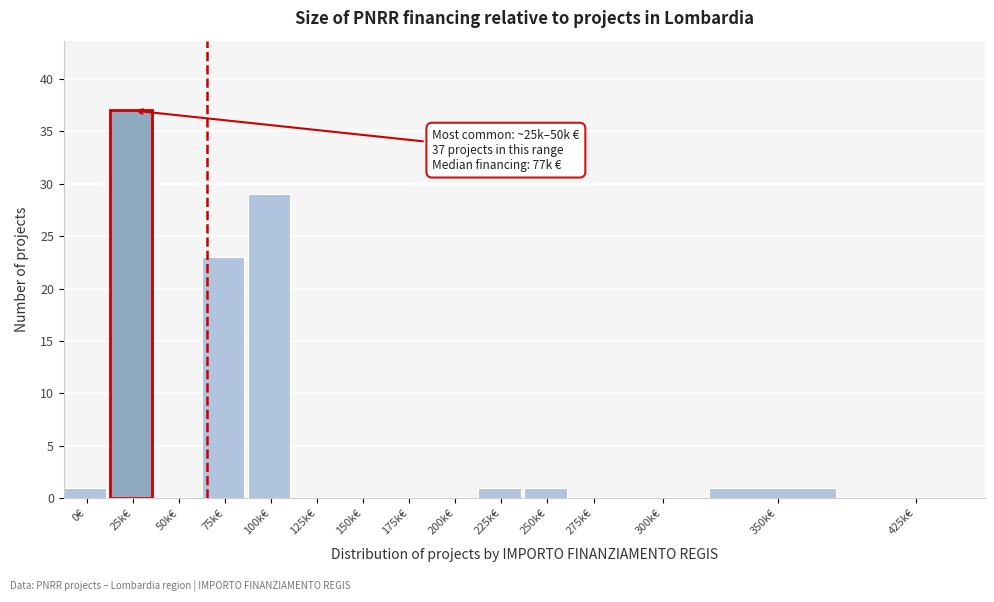

Reading left to right, extract all data points from this chart.

0€=1	25k€=37	50k€=0	75k€=23	100k€=29	125k€=0	150k€=0	175k€=0	200k€=0	225k€=1	250k€=1	275k€=0	300k€=0	350k€=1	425k€=0